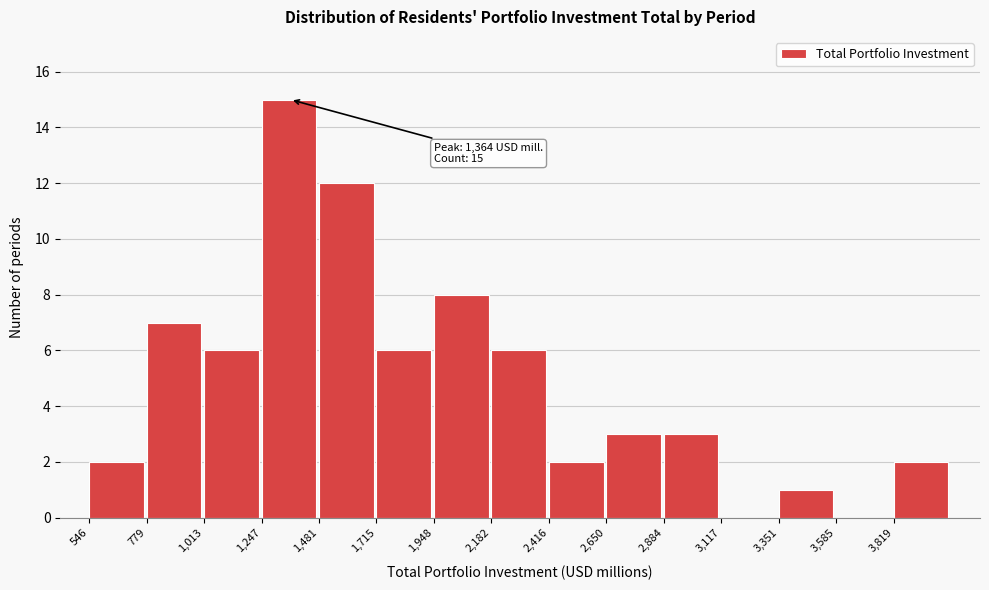

Which range on the x-axis has the tallest bar?

1250 to 1500